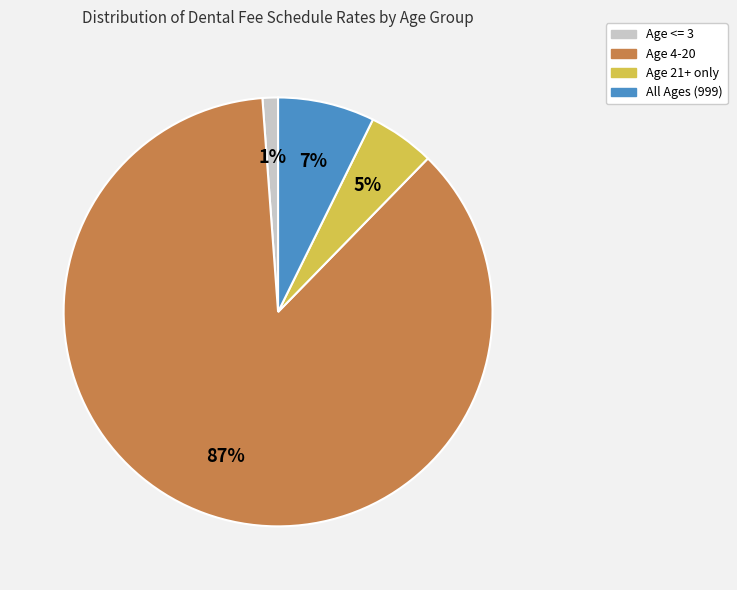

Is there any slice that represents more than half of the pie?

Yes